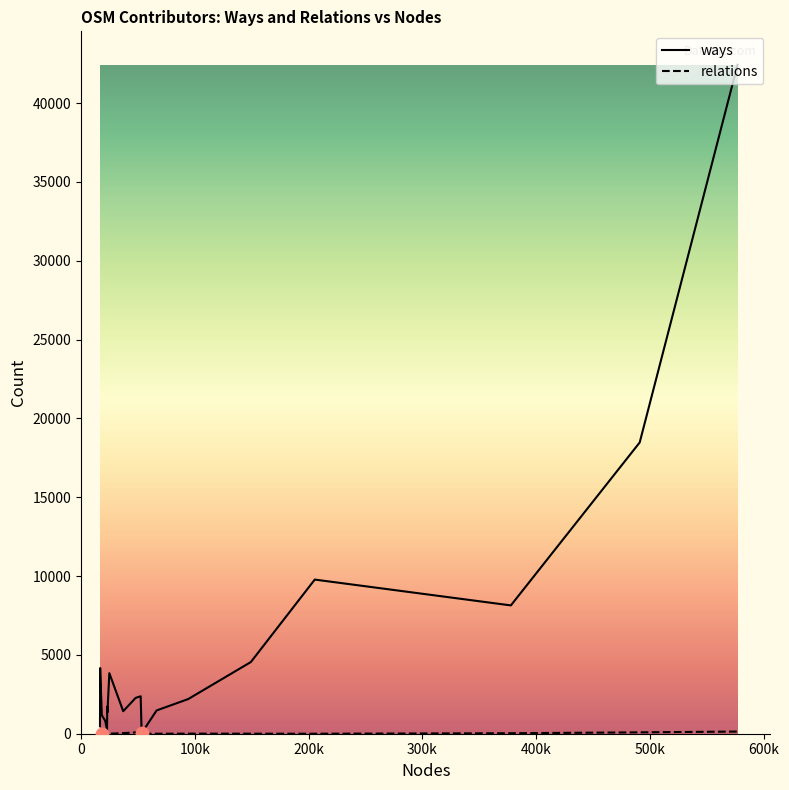

Which series has the widest spread of values?

ways